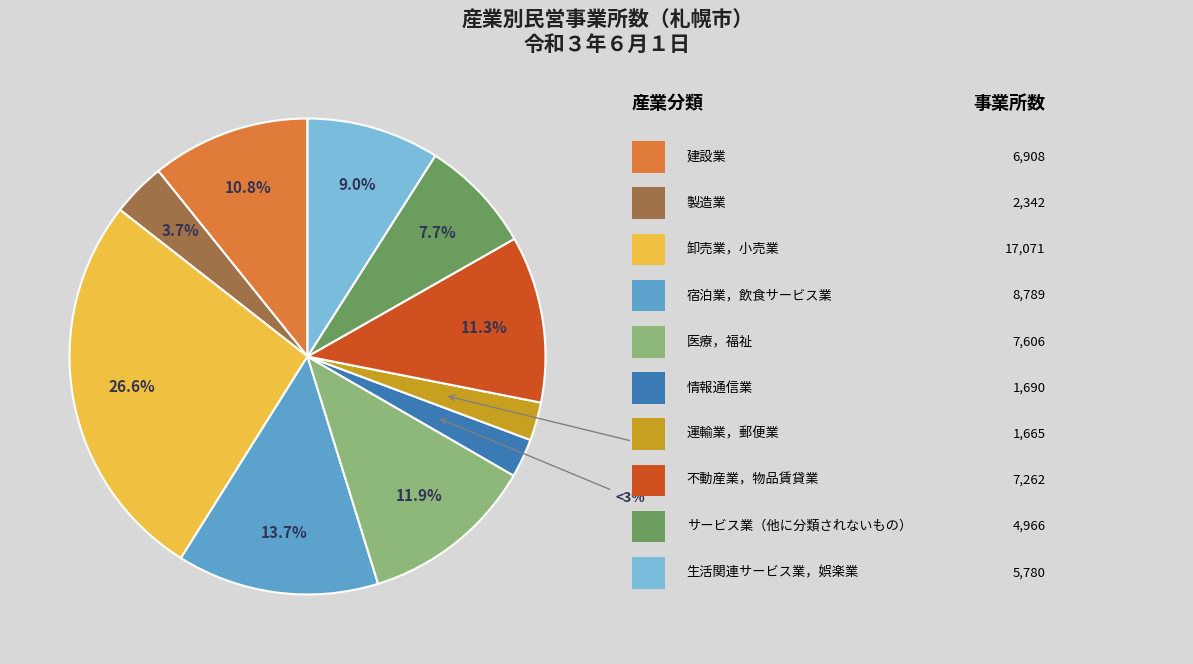

Does any single category account for the majority?

No